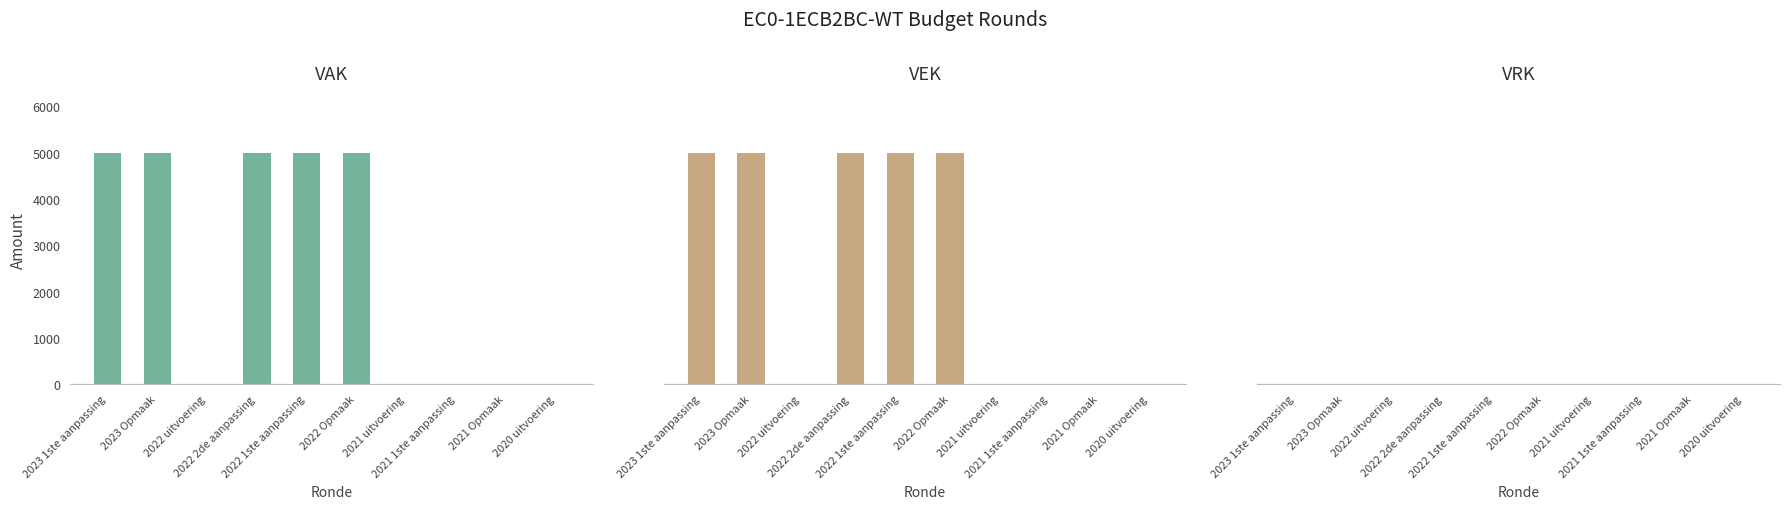

At 2022 Opmaak, list the series in order from largest to smallest.

VAK, VEK, VRK